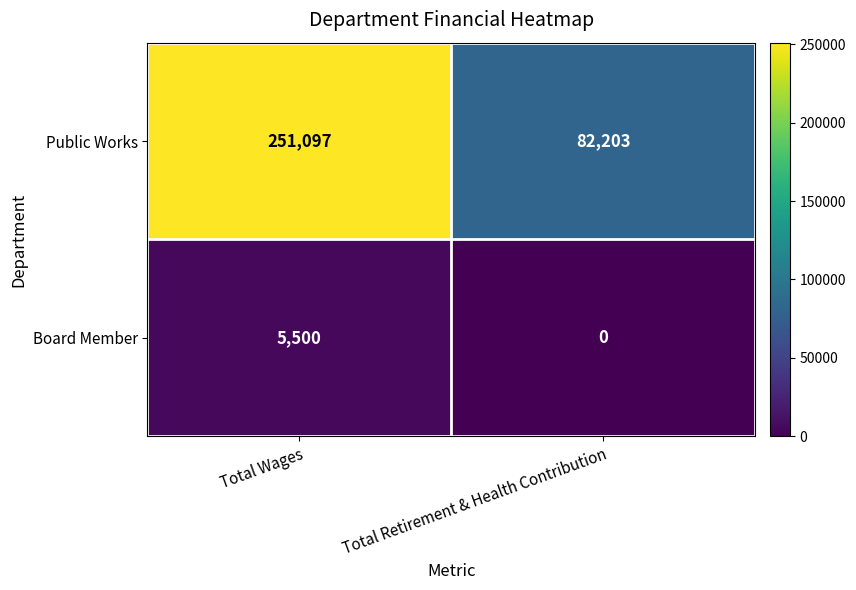

The value of Board Member at Total Wages is 9030. True or false?

False